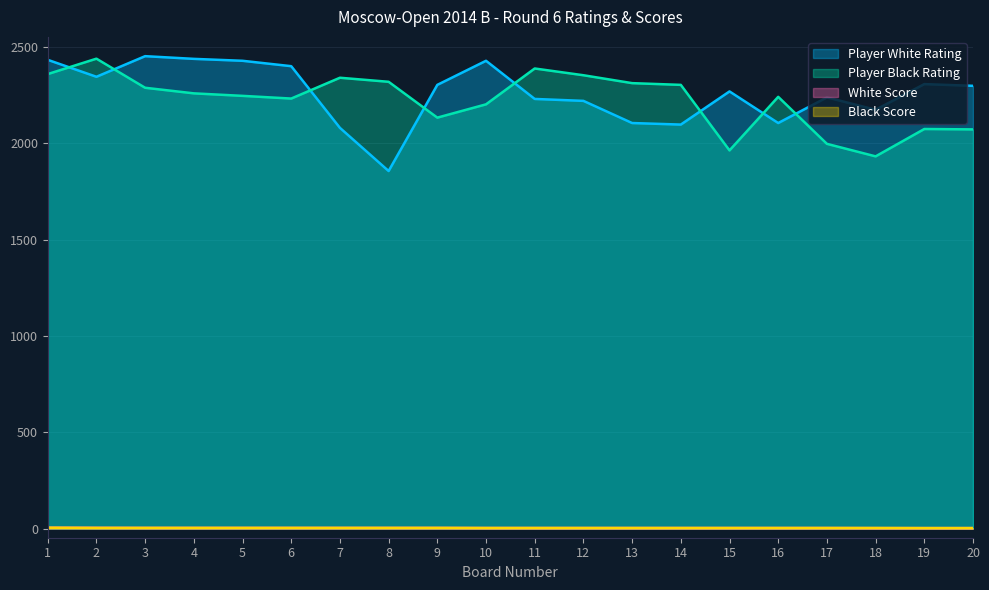

In Player Black Rating, how many points are lower than both neighbors (excluding endpoints)?

4